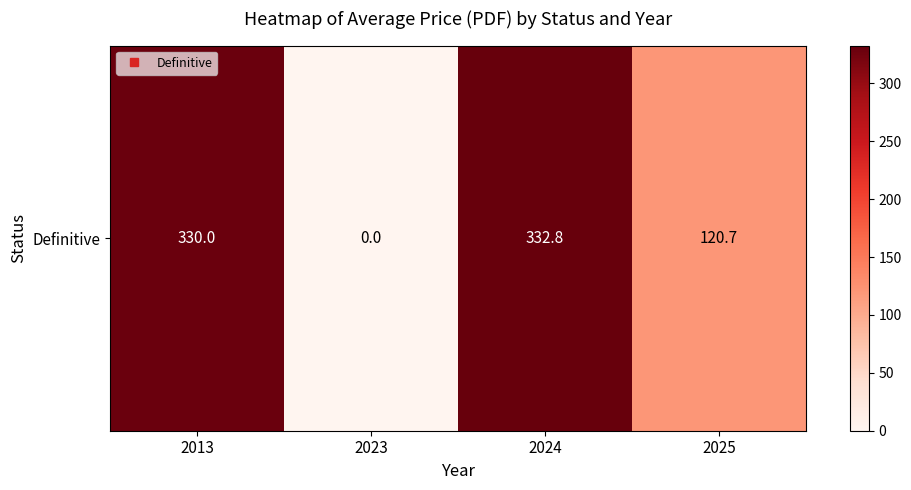

How many data points are less than 330?

2